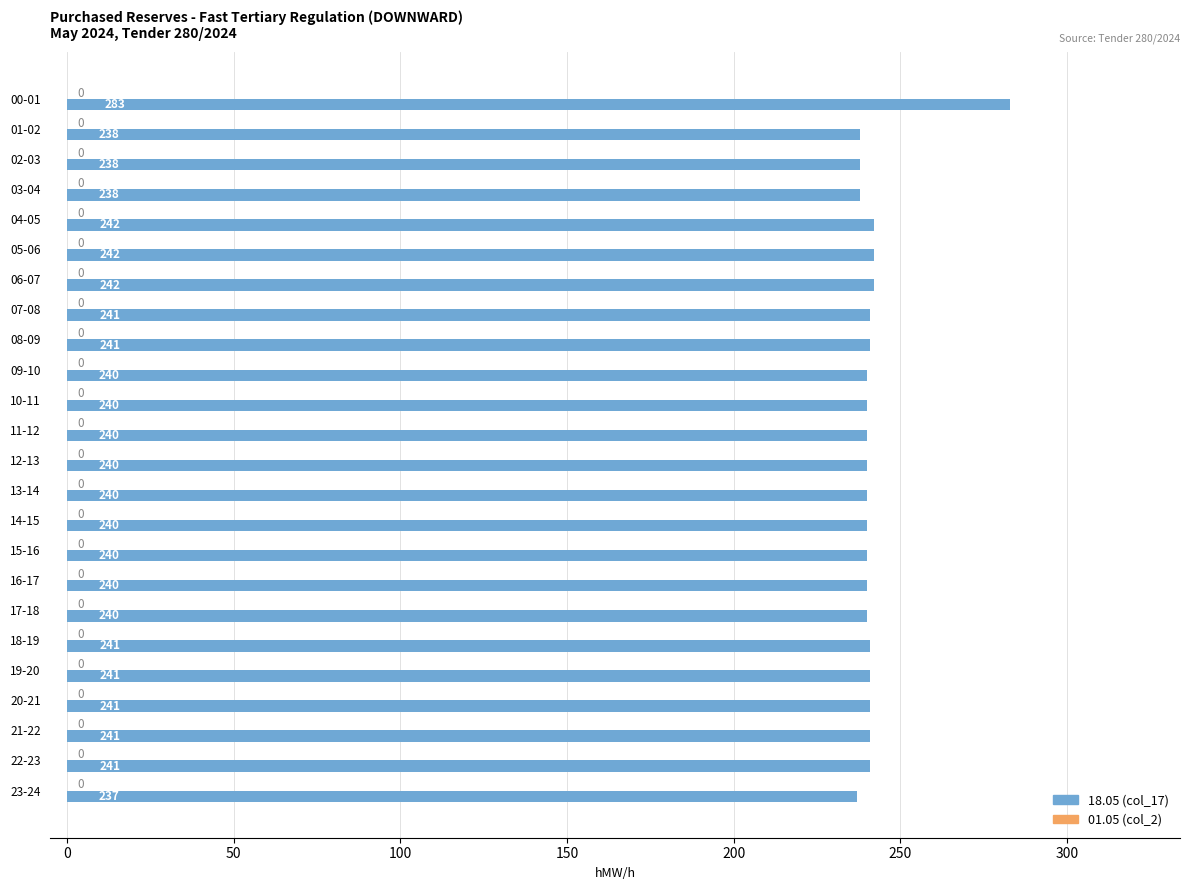

How many bars are there in total?

24